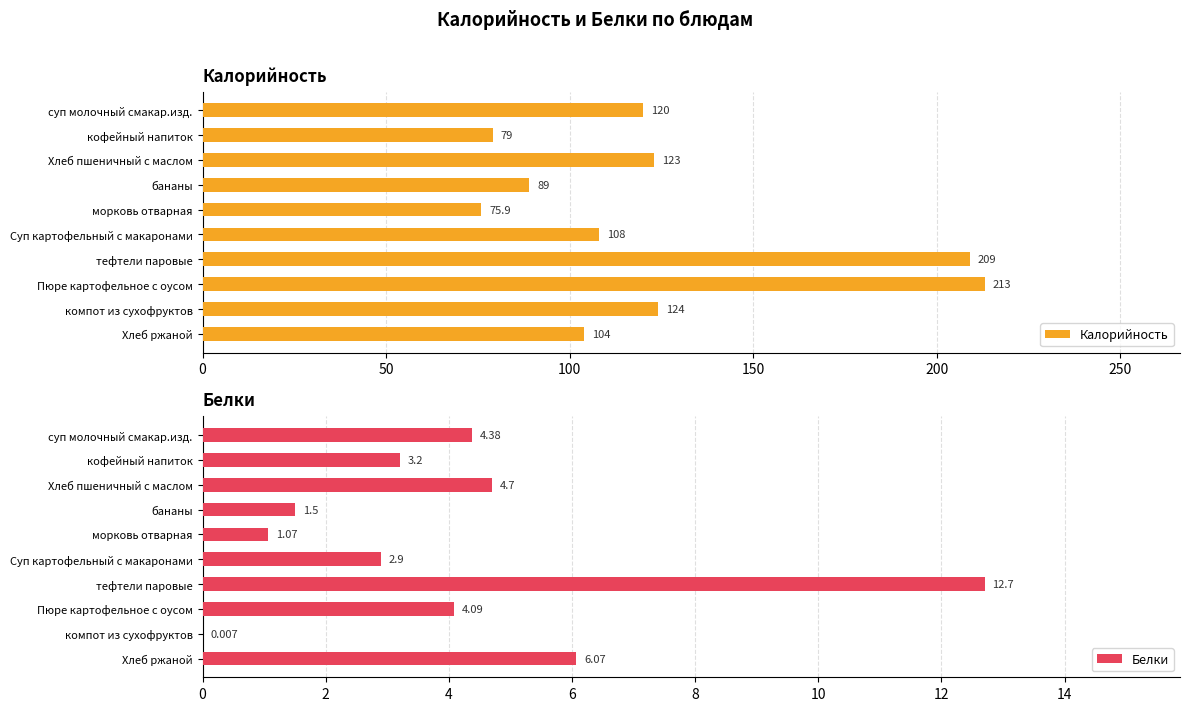

What is the minimum value for Калорийность?

75.9